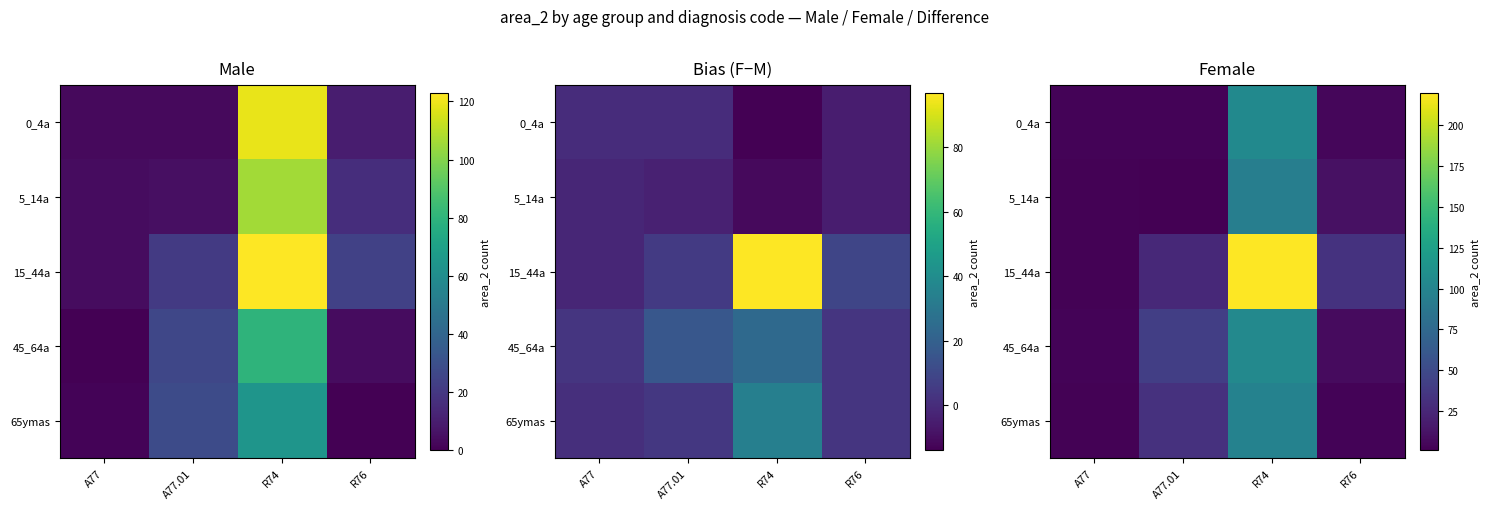

List the series in order of their peak value, lowest first.

5_14a, 65ymas, 45_64a, 0_4a, 15_44a